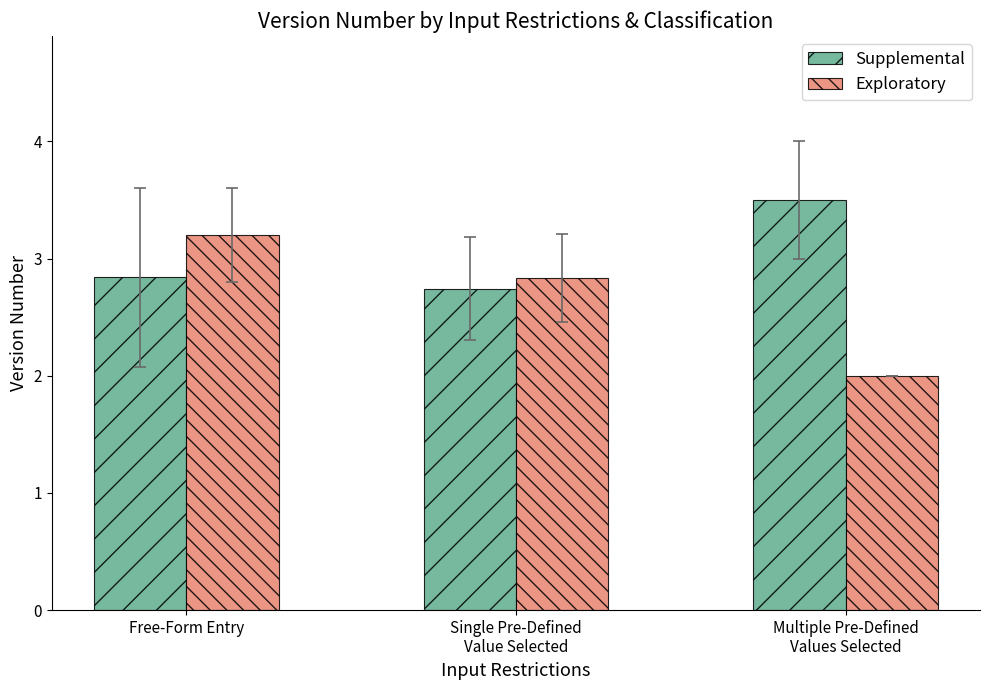

The Exploratory series shows 3.2 at Free-Form Entry. True or false?

True